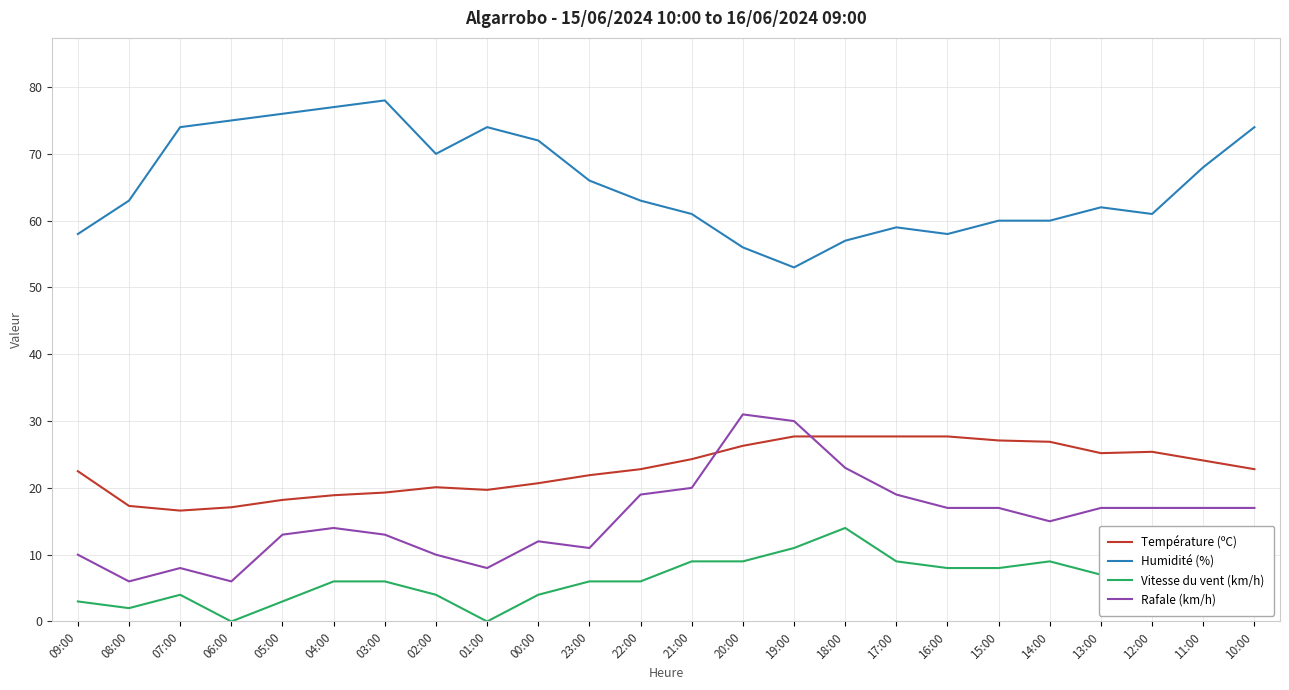

Is the value of Humidité (%) at 12:00 greater than the value of Vitesse du vent (km/h) at 16:00?

Yes